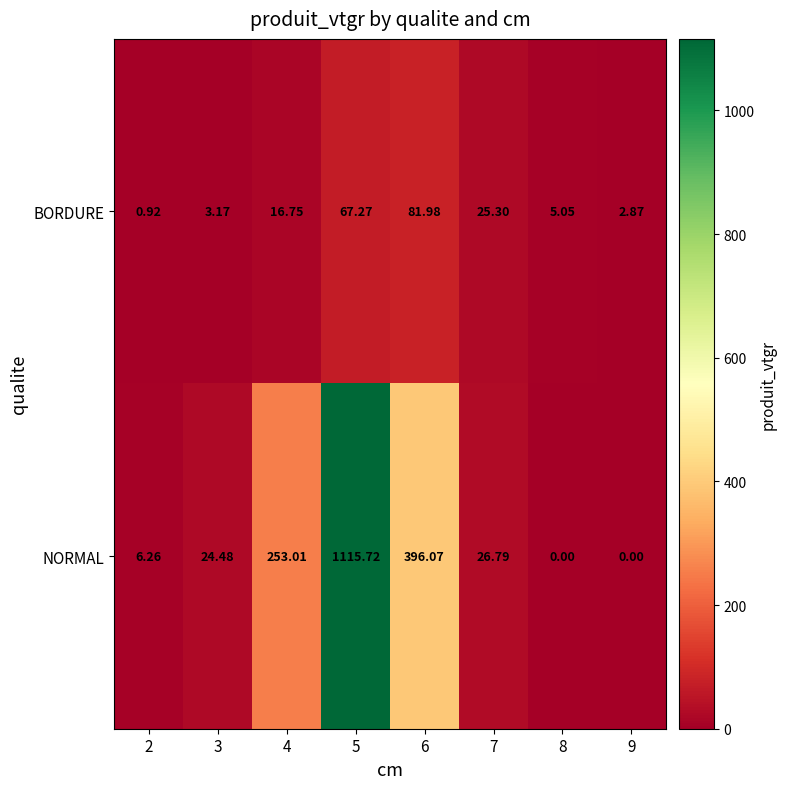

Which series has the largest range (max minus min)?

NORMAL